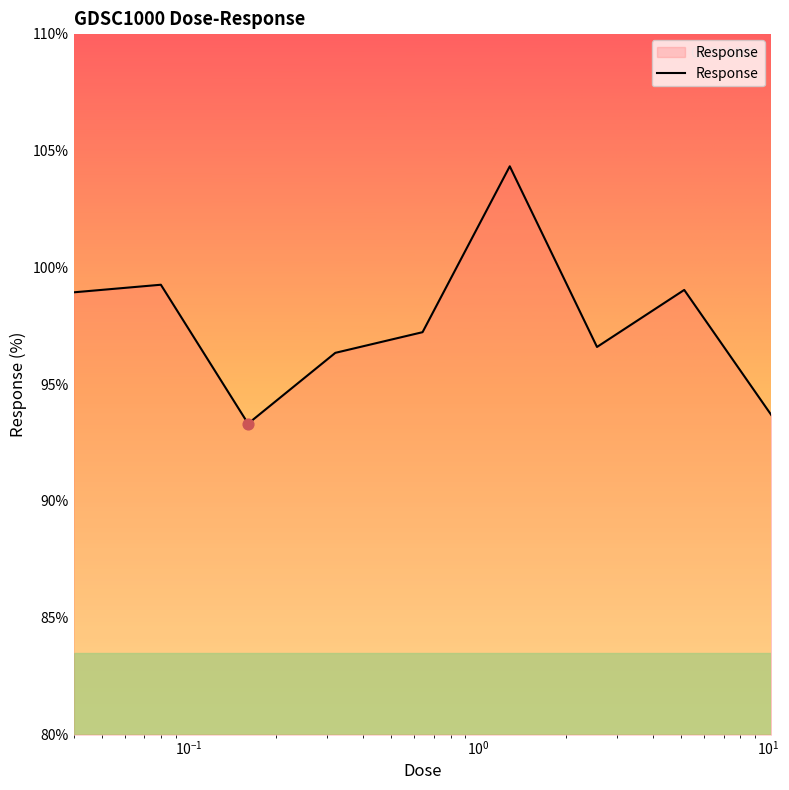

What is the smallest value displayed?

93.3